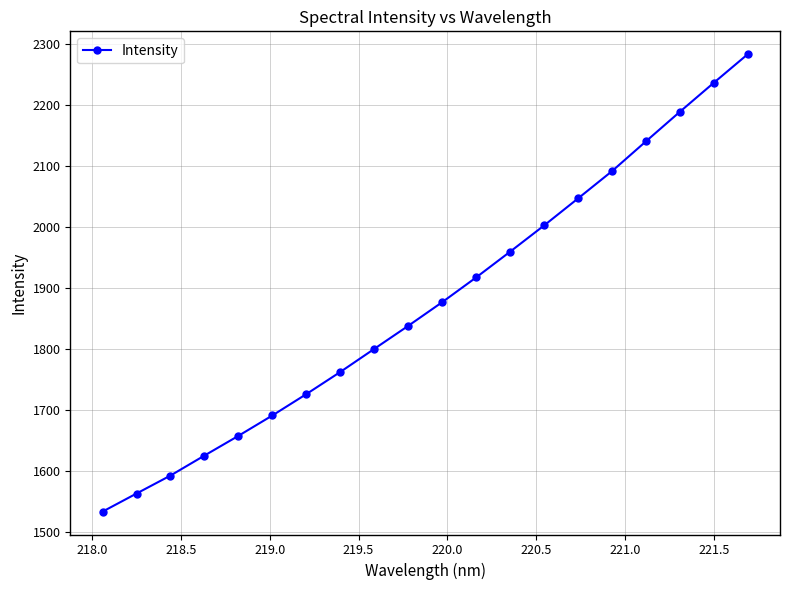

Reading left to right, transcribe all the data shown in this chart.

1533.9	1563.6	1593.1	1625.9	1658.2	1691.6	1726.6	1763.0	1800.8	1838.6	1877.3	1917.9	1960.1	2003.1	2047.4	2092.1	2140.9	2189.4	2237.0	2283.8